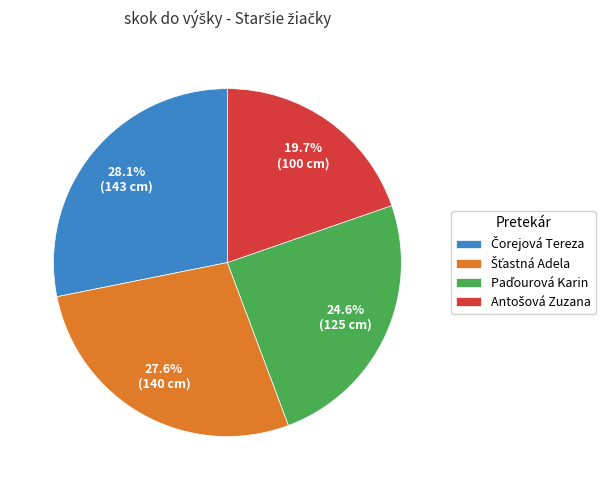

Is there any slice that represents more than half of the pie?

No